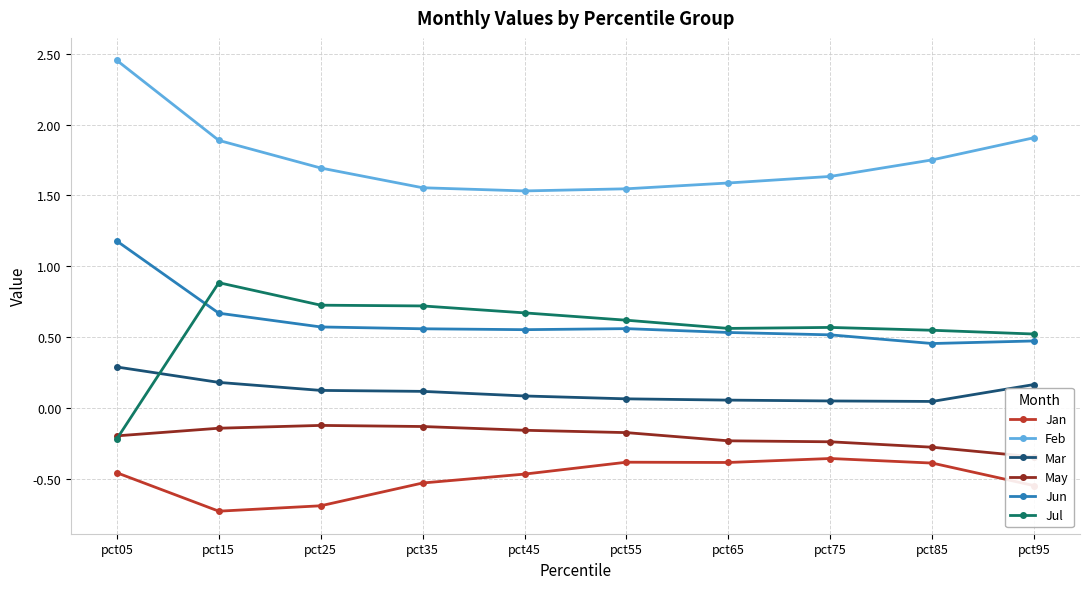

What is the maximum value shown in the chart?

2.5